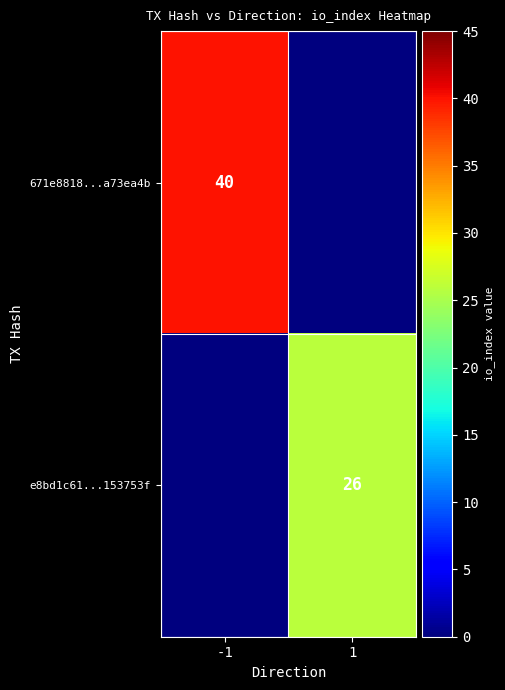

The e8bd1c61...153753f series shows 6 at 1. True or false?

False